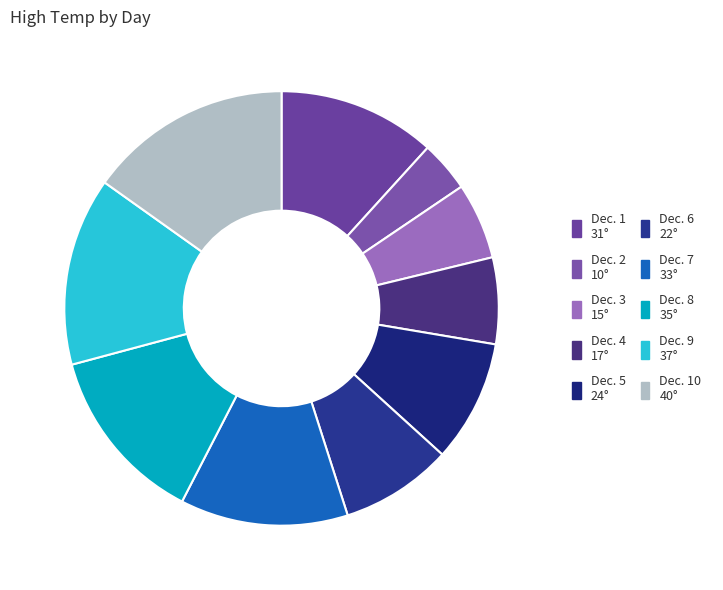

How many slices are in this pie chart?

10